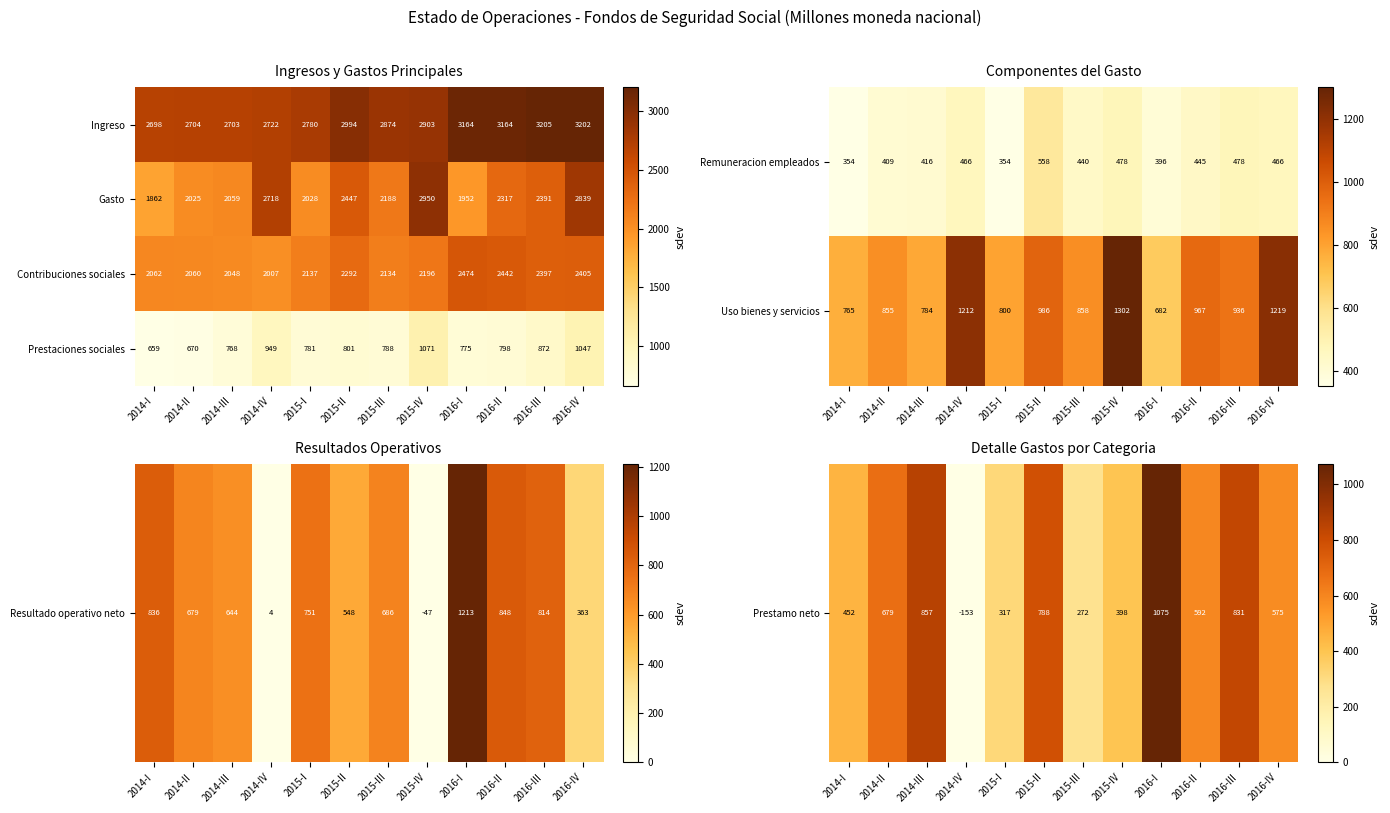

Which category has the lowest value in the Contribuciones sociales series?

2014-IV